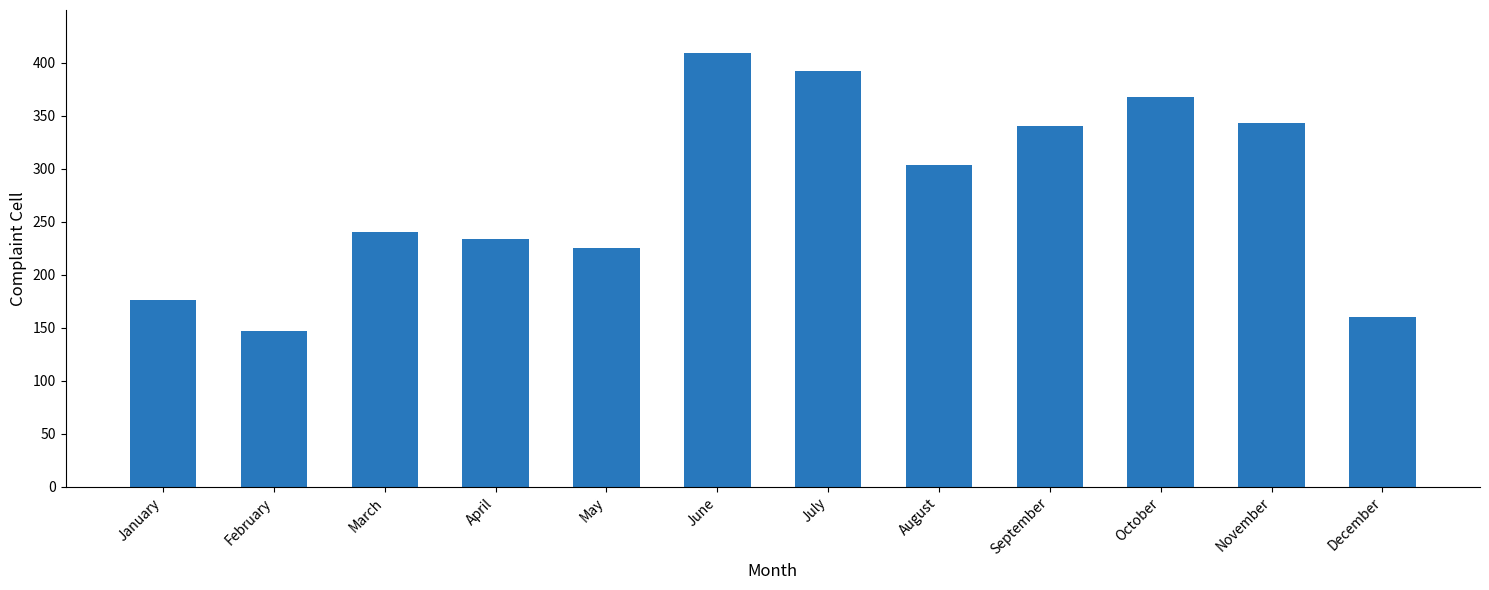

Count the number of data series in this chart.

1